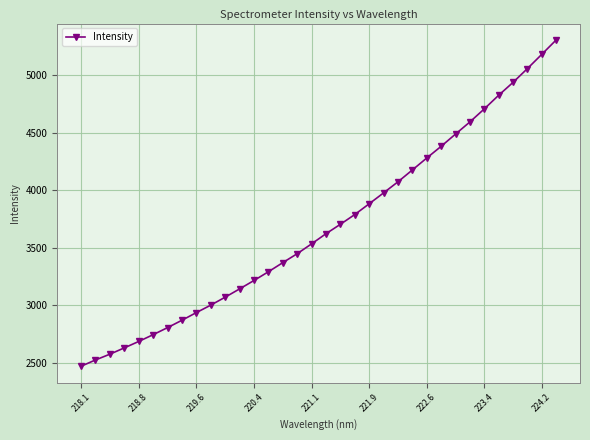

What is the smallest value displayed?

2472.4